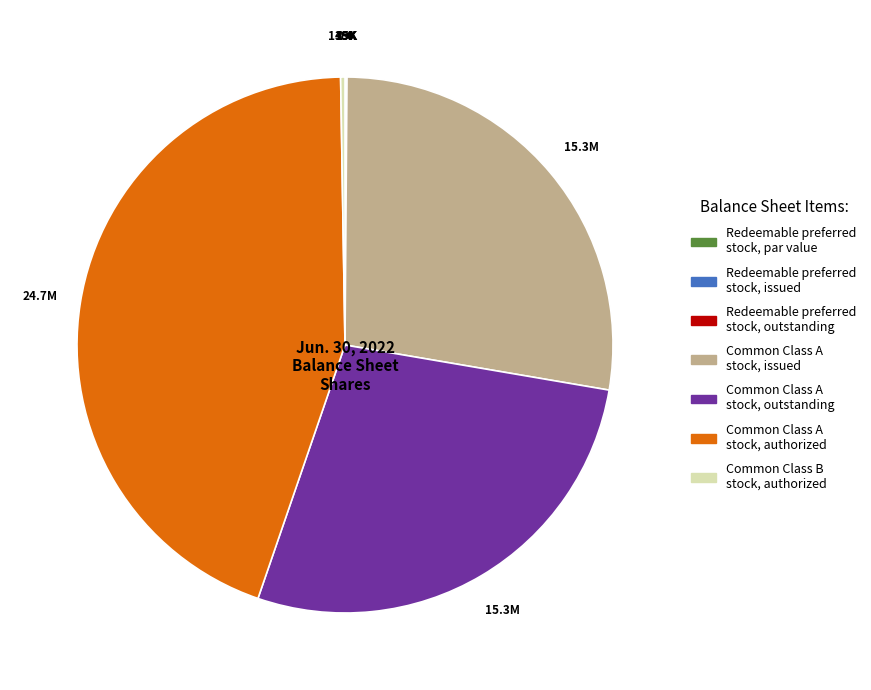

Does any single category account for the majority?

No